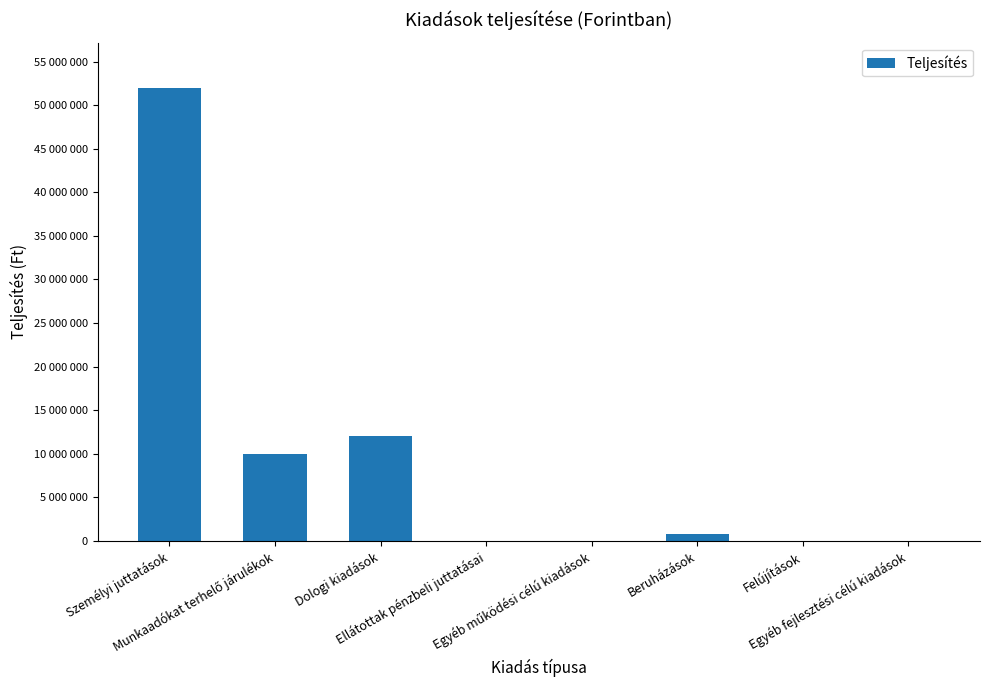

The chart shows a value of 12005932 at Dologi kiadások. True or false?

True